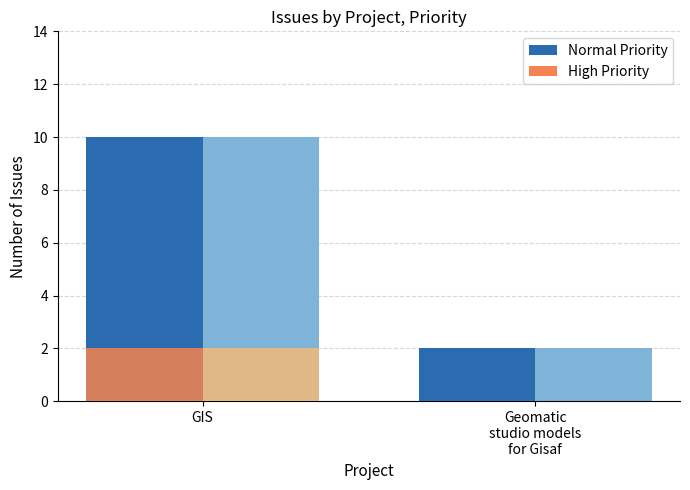

Which category has the highest value in the High Priority series?

GIS